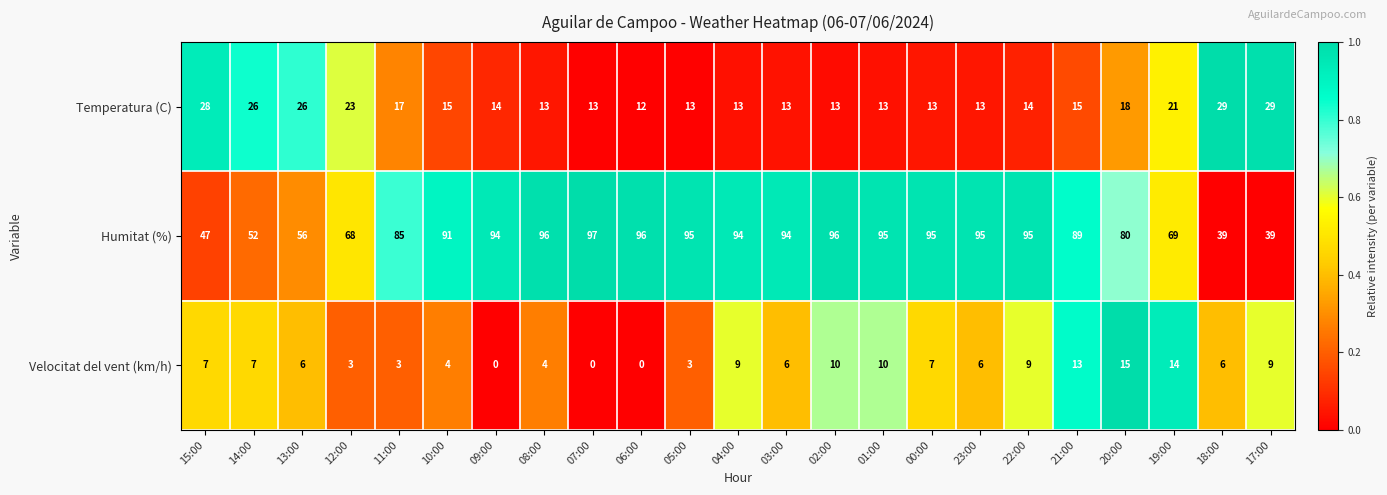

How many series are shown in this chart?

3